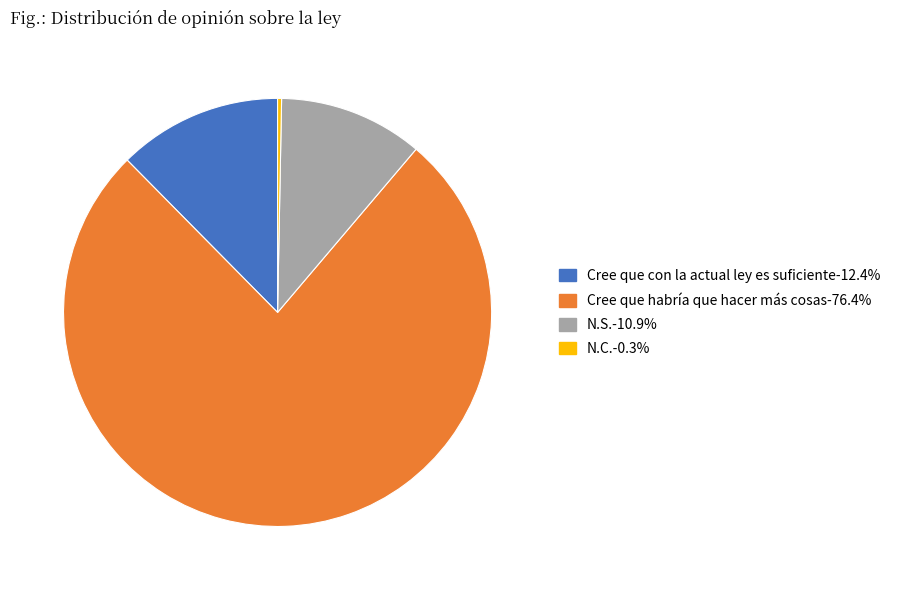

Which has a higher value, N.S. or Cree que con la actual ley es suficiente?

Cree que con la actual ley es suficiente